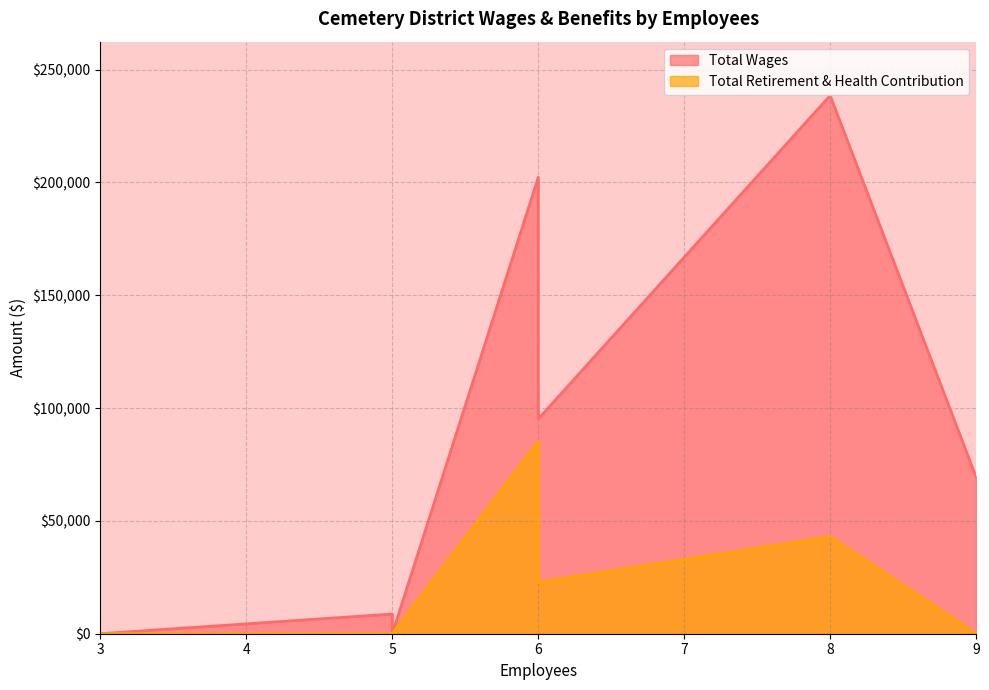

How many values in Total Retirement & Health Contribution are above zero?

4